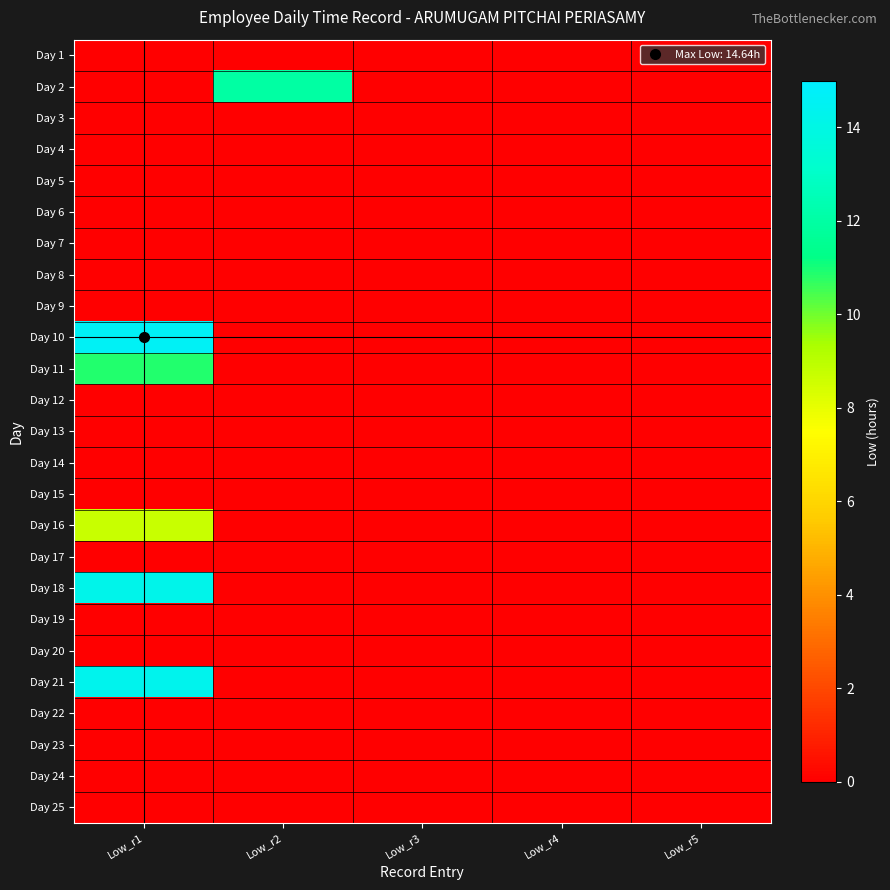

Count the number of categories in the chart.

5